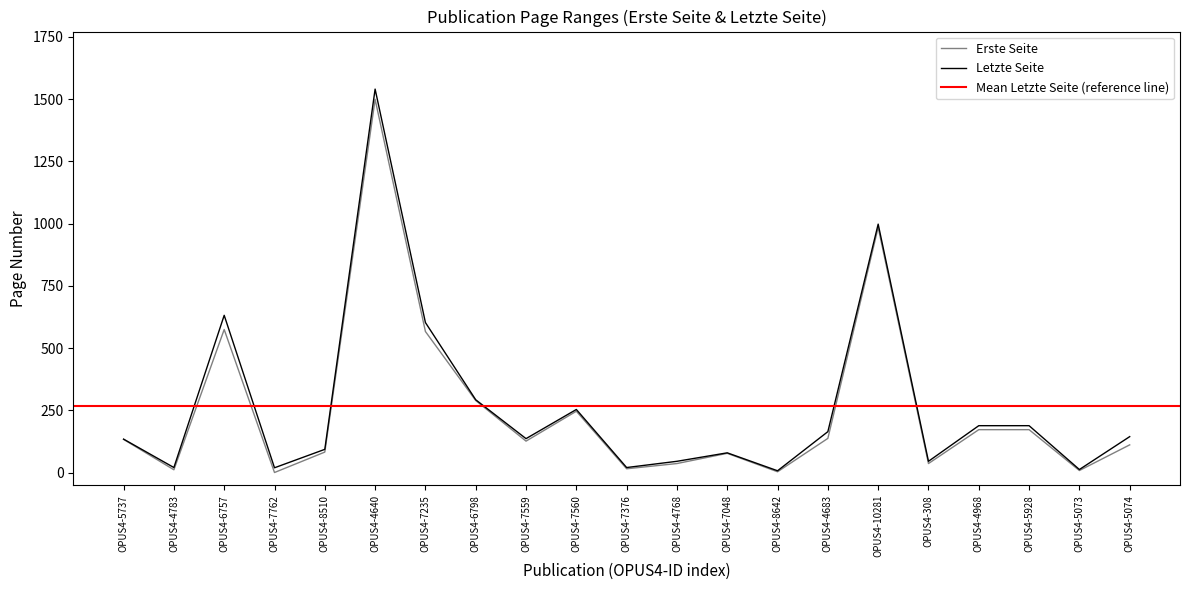

At how many categories does at least one series exceed 448?

4